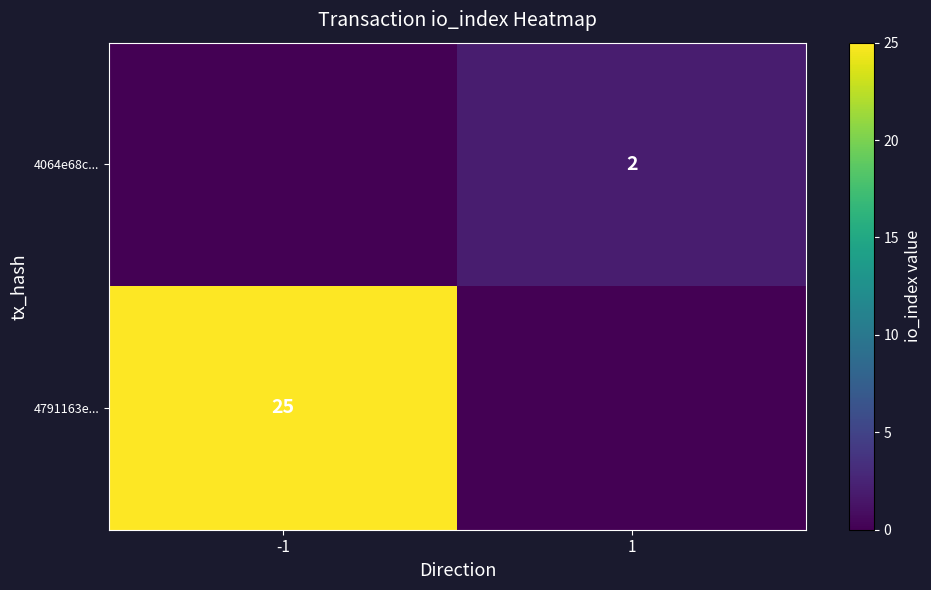

The value of 4791163e... at -1 is 25. True or false?

True